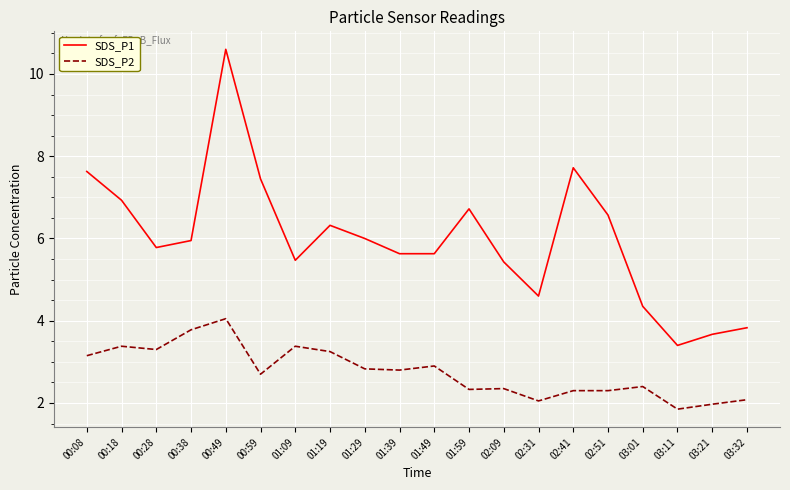

Is the value of SDS_P1 at 01:19 greater than the value of SDS_P2 at 03:11?

Yes